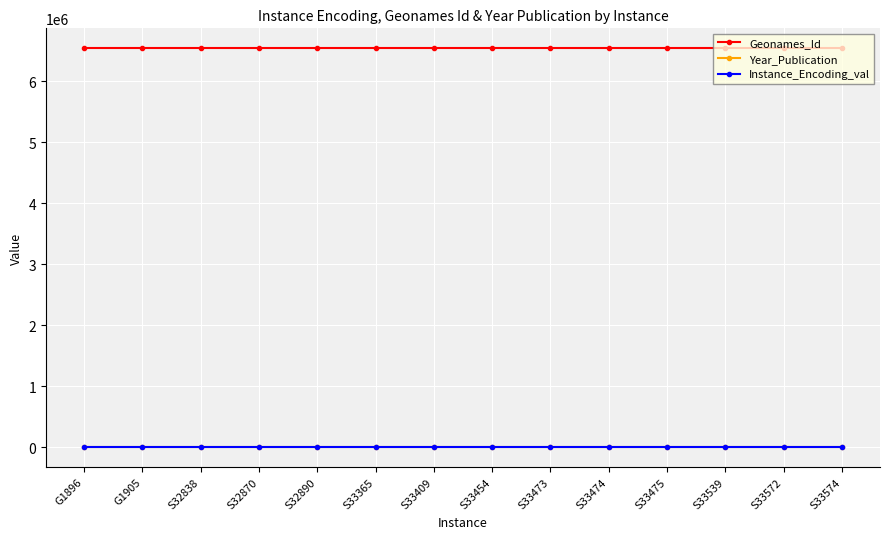

The value of Geonames_Id at S33409 is 6542030. True or false?

True